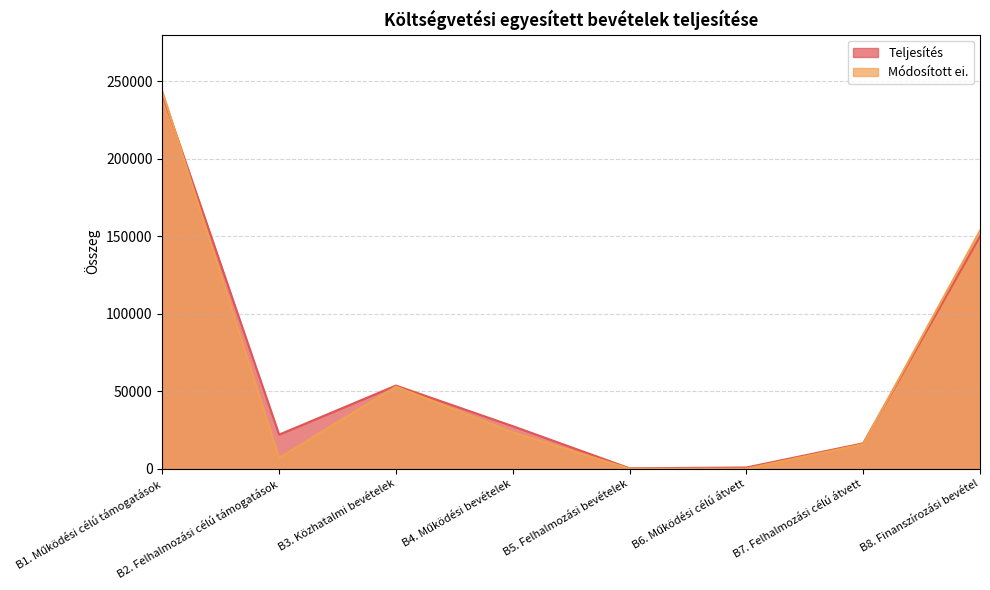

Between B2. Felhalmozási célú támogatások and B4. Működési bevételek, which series saw the biggest shift?

Módosított ei.